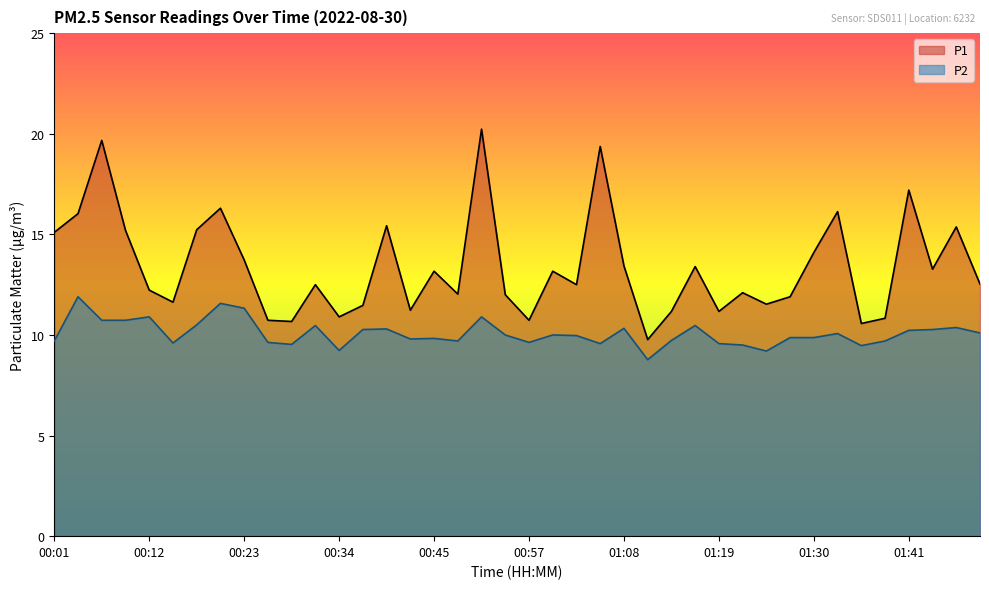

How many data points in P2 are above 10?

18